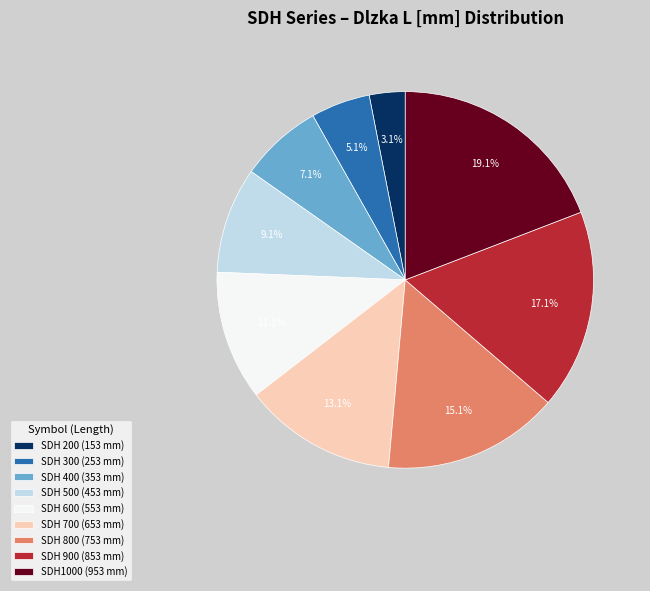

What is the smallest slice in the pie chart?

SDH 200